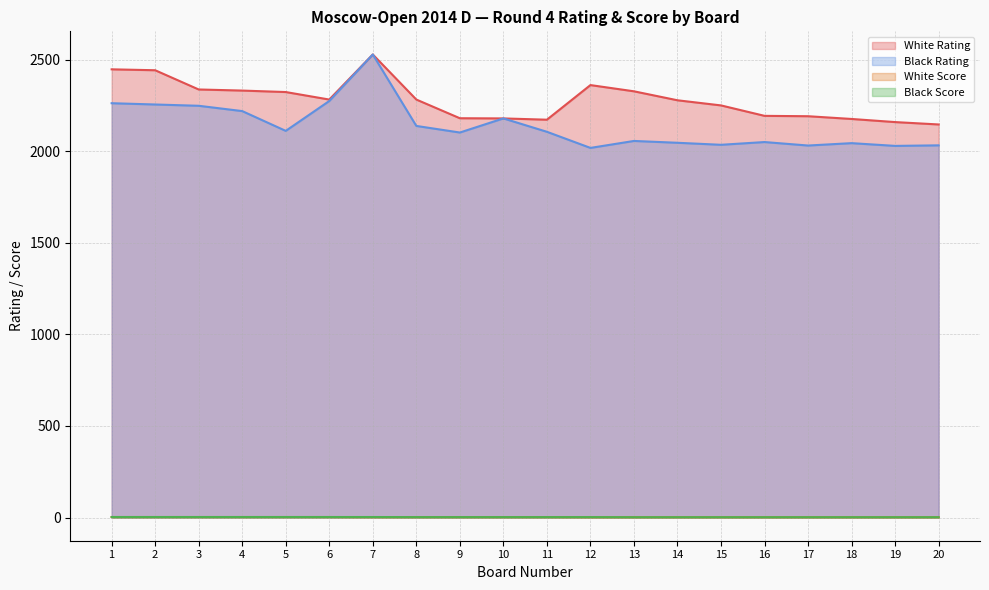

Reading left to right, extract all data points from this chart.

White Rating: 2447.0	2442.0	2337.0	2331.0	2323.0	2282.0	2528.0	2282.0	2180.0	2179.0	2172.0	2361.0	2327.0	2278.0	2250.0	2193.0	2191.0	2176.0	2159.0	2146.0
Black Rating: 2262.0	2255.0	2248.0	2219.0	2111.0	2274.0	2528.0	2138.0	2102.0	2179.0	2106.0	2018.0	2056.0	2046.0	2035.0	2050.0	2031.0	2044.0	2029.0	2032.0
White Score: 3.0	3.0	3.0	3.0	3.0	3.0	2.5	2.5	2.5	2.5	2.5	2.0	2.0	2.0	2.0	2.0	2.0	2.0	2.0	2.0
Black Score: 3.0	3.0	3.0	3.0	3.0	3.0	3.0	2.5	2.5	2.5	2.5	2.5	2.0	2.0	2.0	2.0	2.0	2.0	2.0	2.0